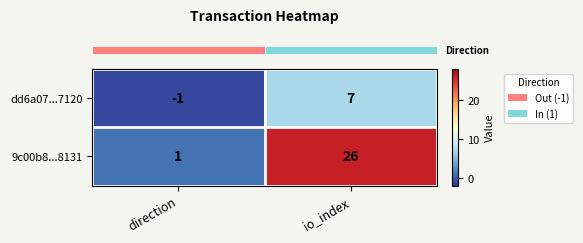

Reading left to right, transcribe all the data shown in this chart.

dd6a07...7120: -1	7
9c00b8...8131: 1	26